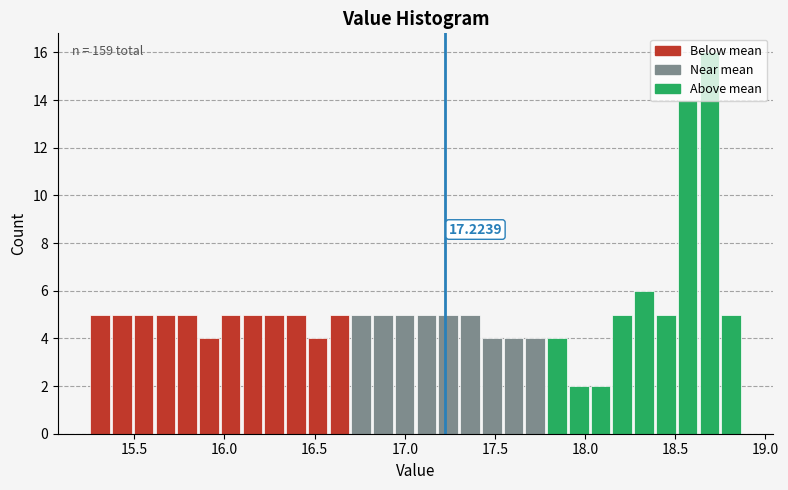

Read against the x-axis, roughly where is the centre of the tallest bar?

18.70